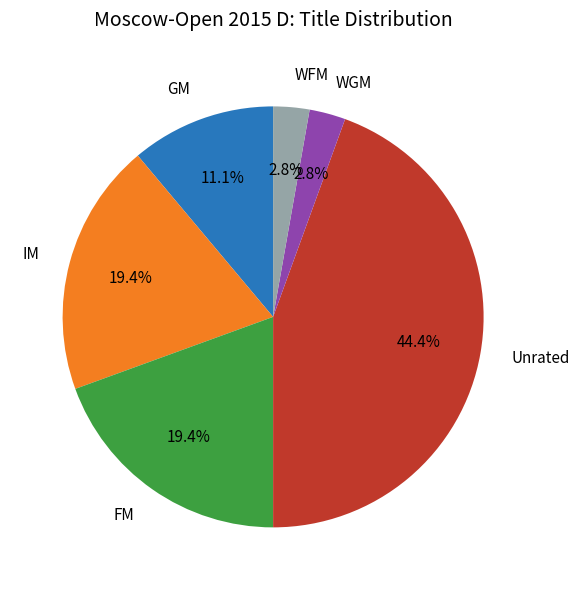

Between FM and GM, which is larger?

FM